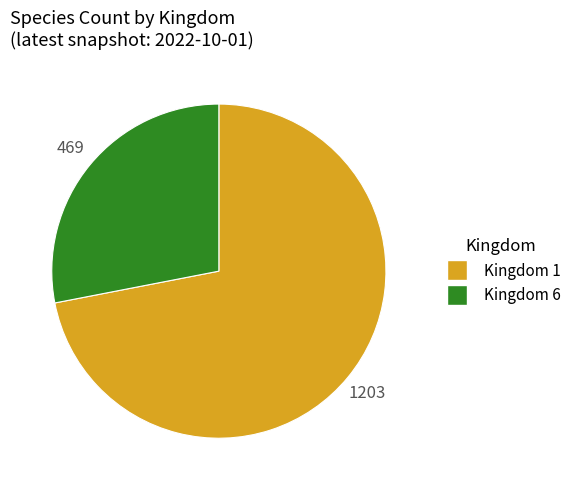

Is the sum of Kingdom 6 and Kingdom 1 greater than half?

Yes